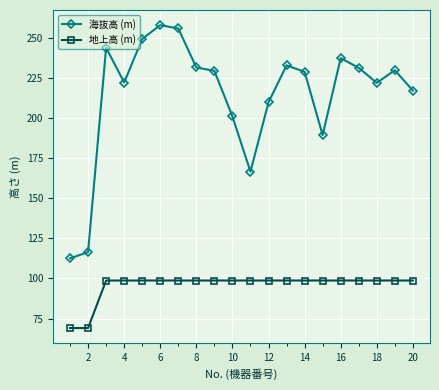

What is the minimum value for 海抜高 (m)?

112.5